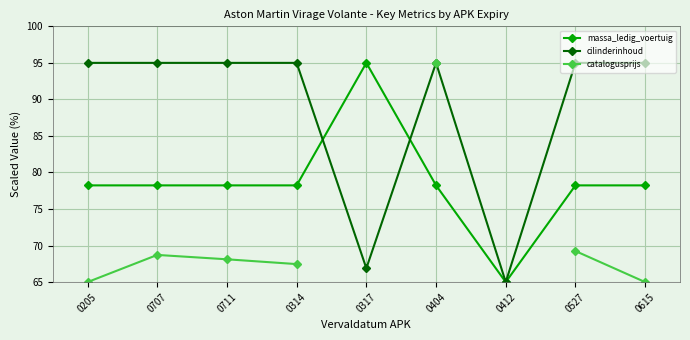

True or false: massa_ledig_voertuig and catalogusprijs intersect in this chart.

False